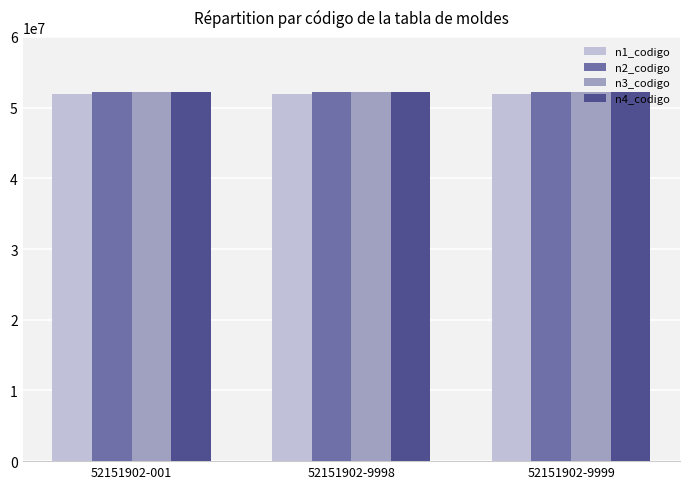

Are the bars grouped side by side (vs. stacked)?

Yes